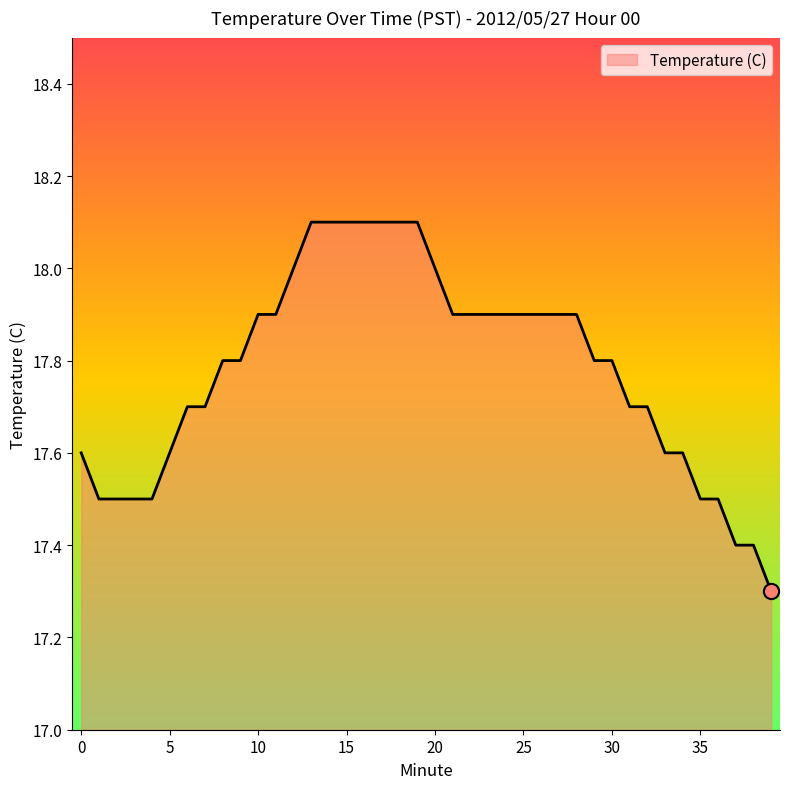

What is the greatest value displayed?

18.1